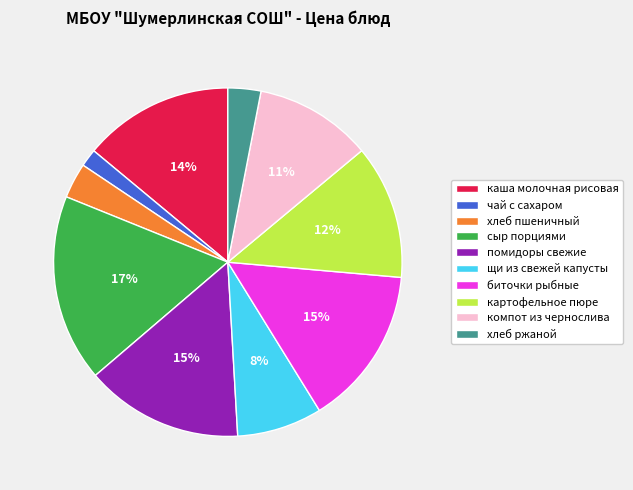

The картофельное пюре slice represents 24% of the pie. True or false?

False